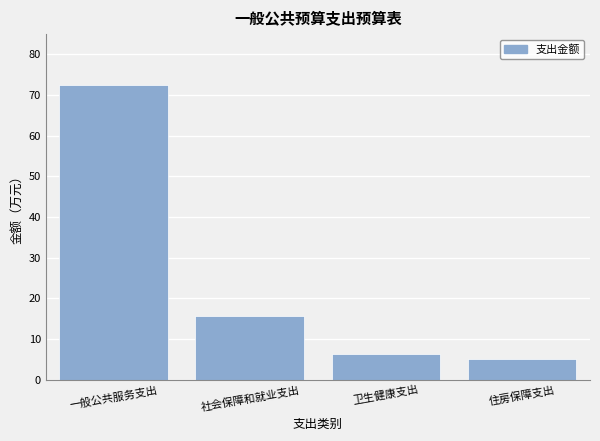

Reading right to left, extract all data points from this chart.

5.1	6.5	15.7	72.5